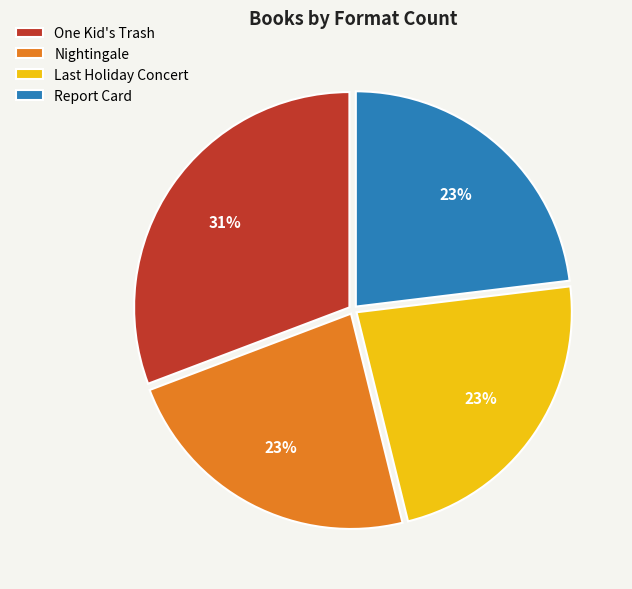

Does Nightingale account for over 50% of the chart?

No